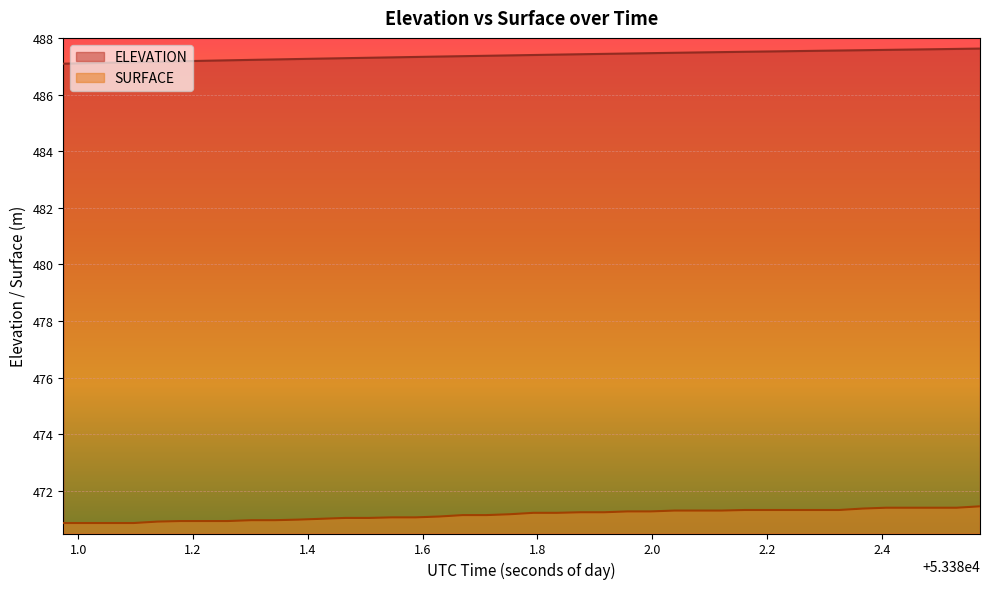

True or false: ELEVATION has more than 0 points higher than both neighbors.

False